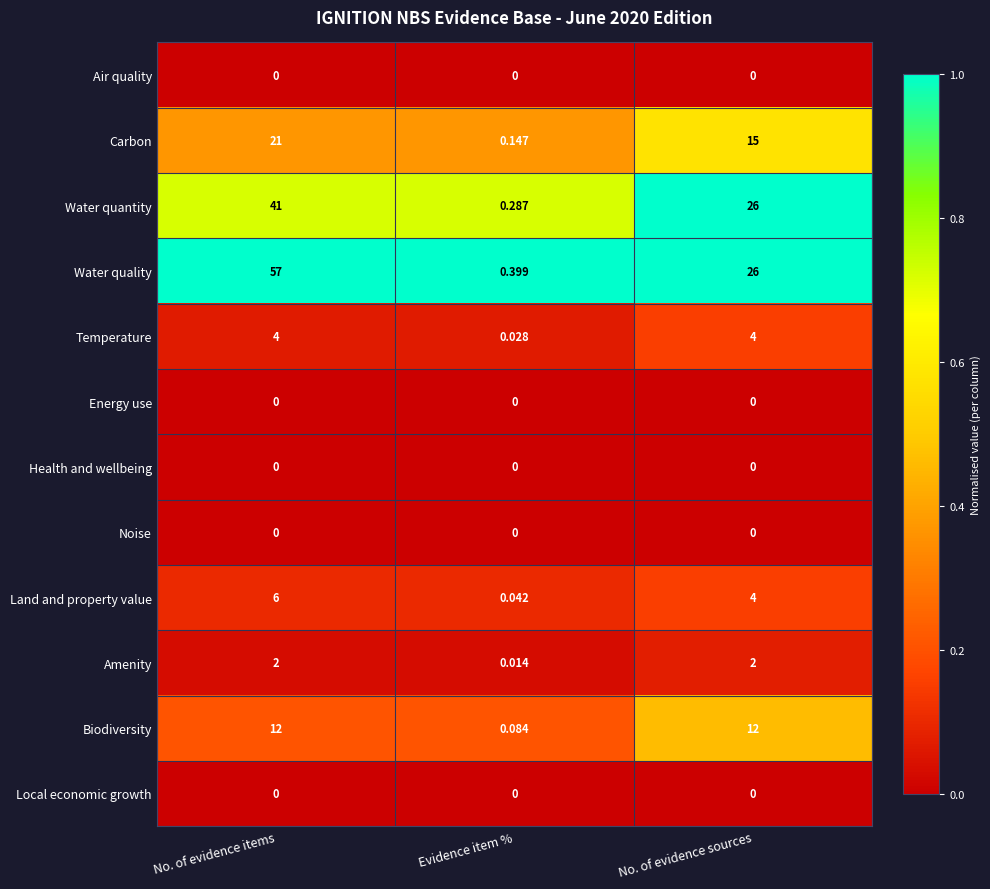

At which label does Biodiversity reach its minimum?

Evidence item %